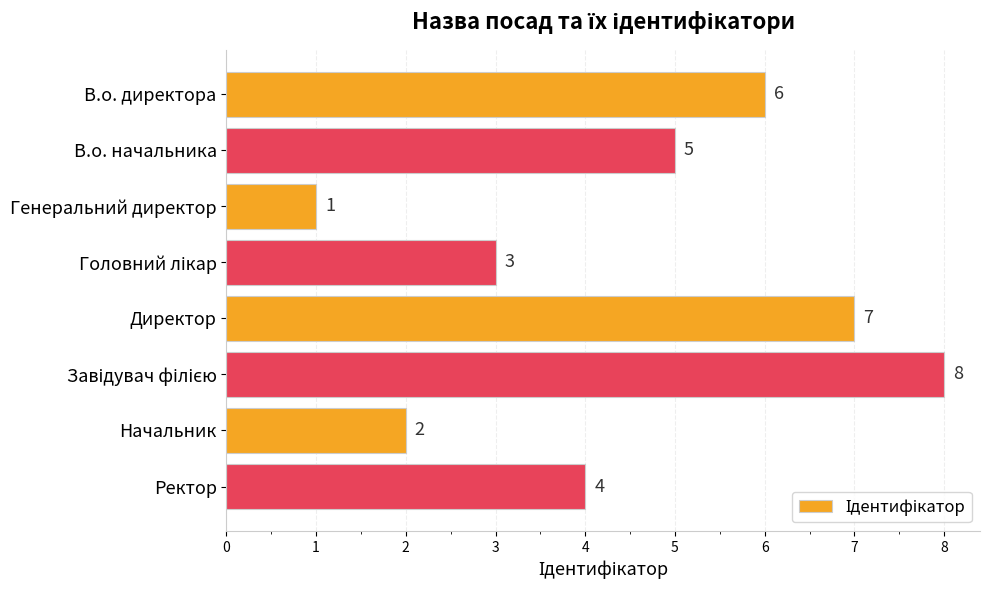

What position from the top is Начальник?

7